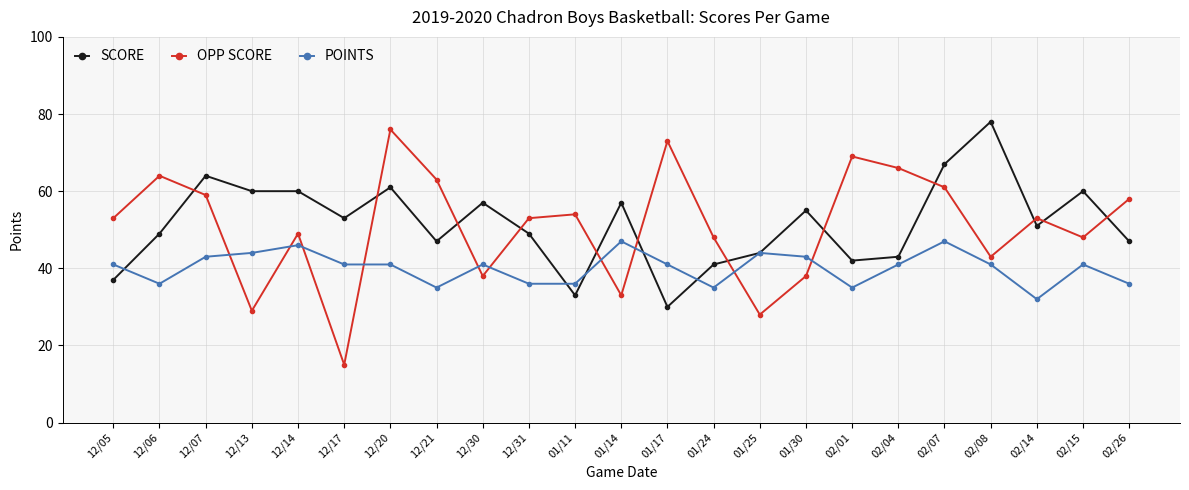

What is the difference between the second highest and second lowest values in the POINTS series?

12